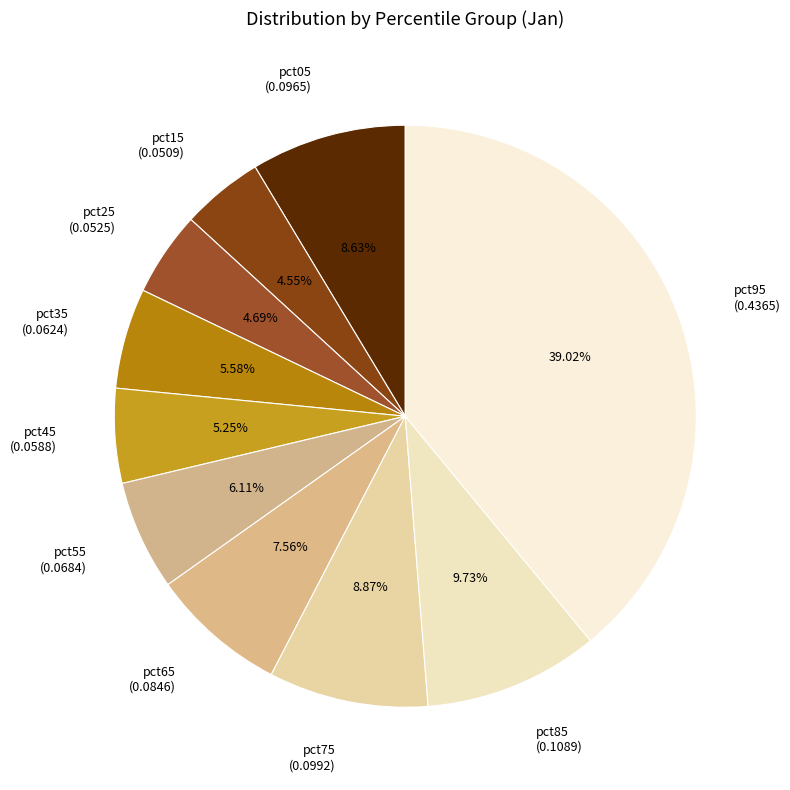

Do pct75 (0.0992) and pct35 (0.0624) together represent more than half of the pie?

No